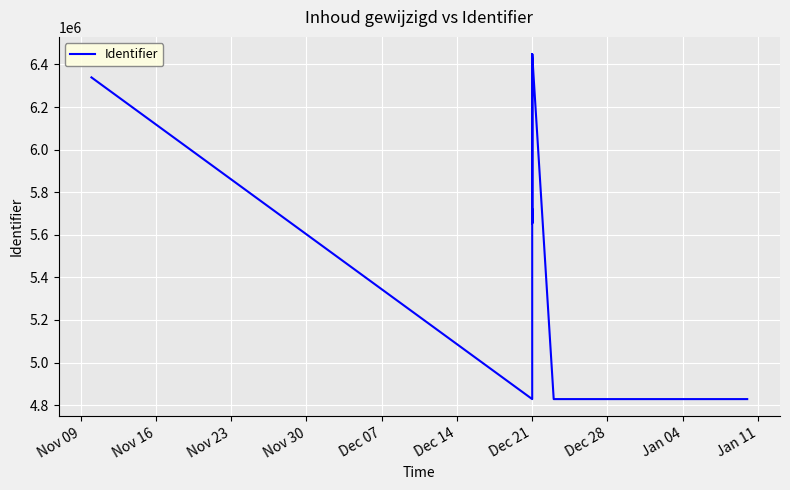

What is the difference between the second highest and minimum values?

1620289